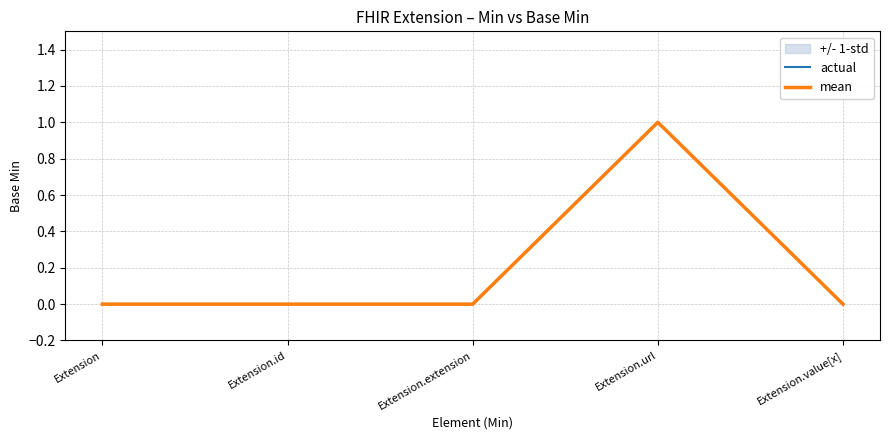

How many mean values are between 0 and 1?

5